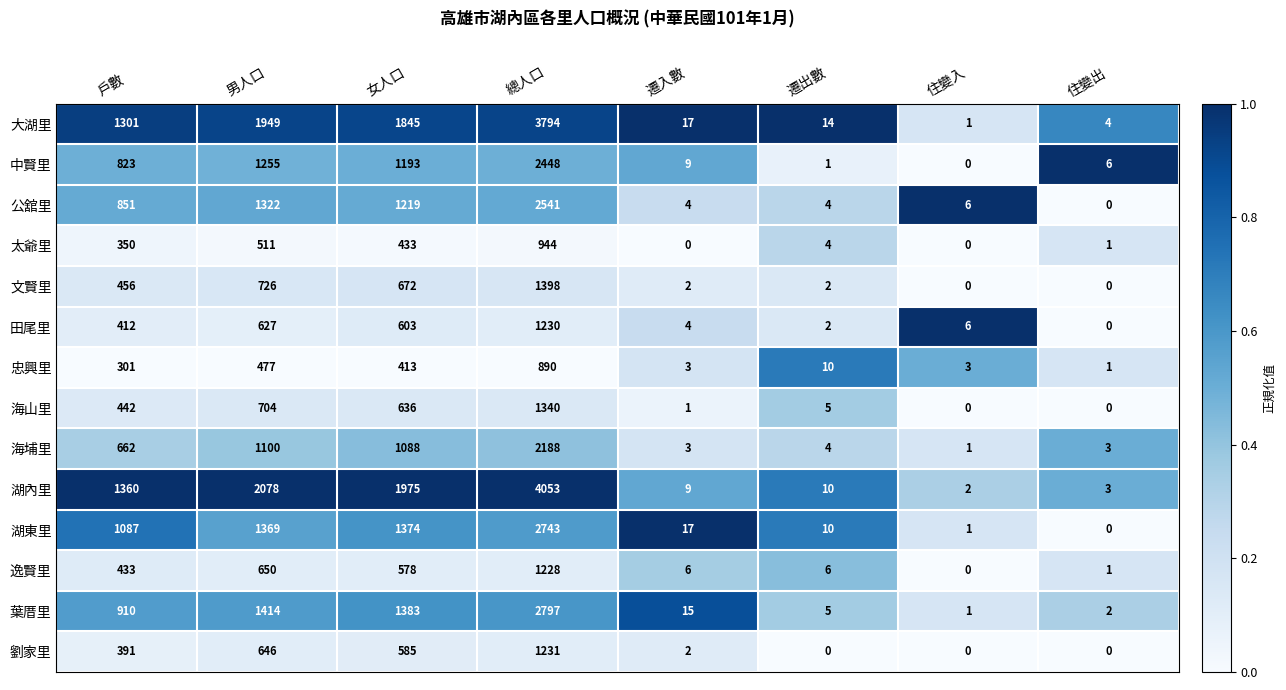

Which series changed the most between 遷入數 and 遷出數?

葉厝里